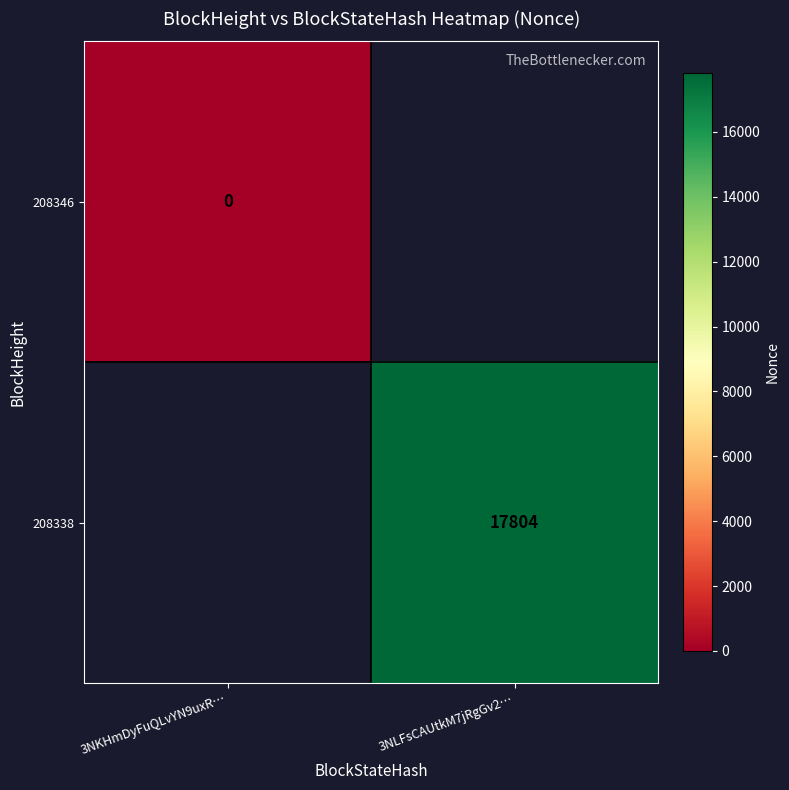

Which label corresponds to the smallest value in the chart?

3NKHmDyFuQLvYN9uxR…